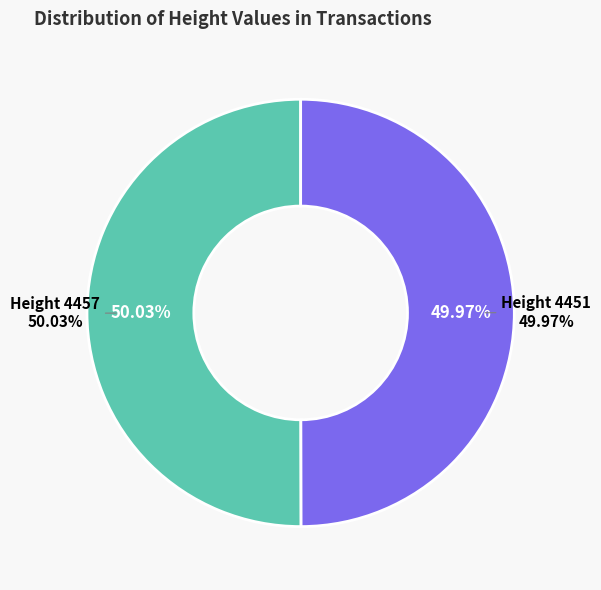

What is the change in value from 4457 to 4451?

-6